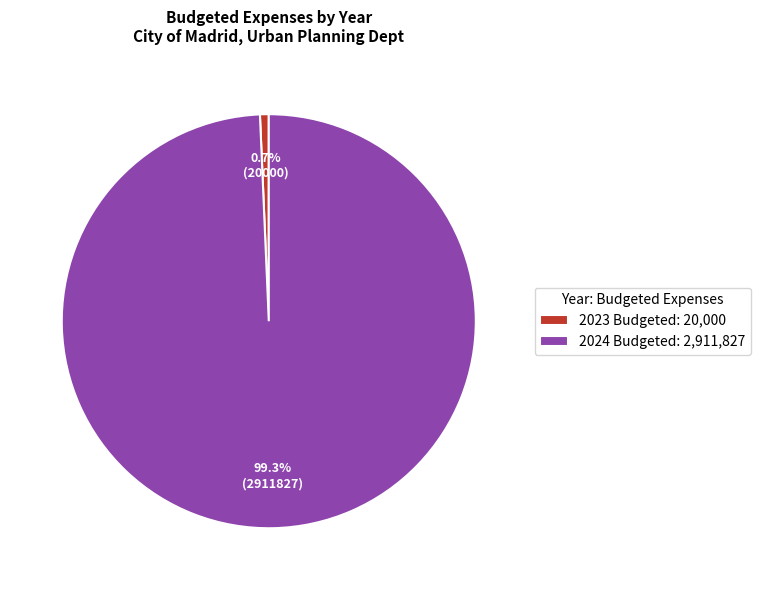

To the nearest percent, what is the difference between the largest and smallest slice percentages?

99%